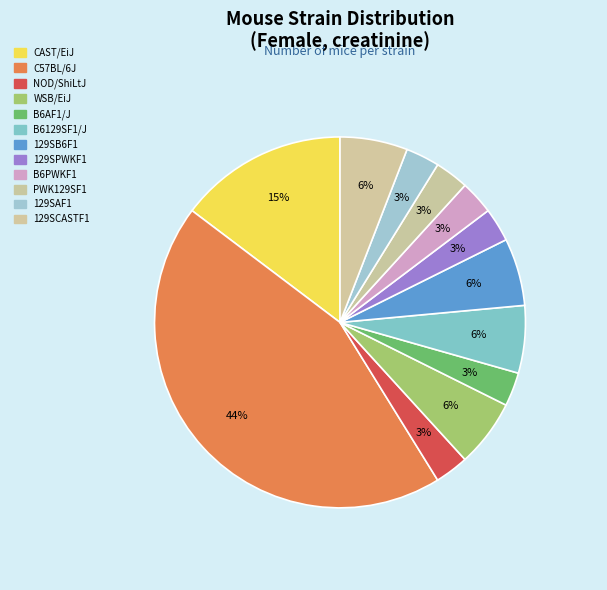

Count the number of slices in the pie.

12